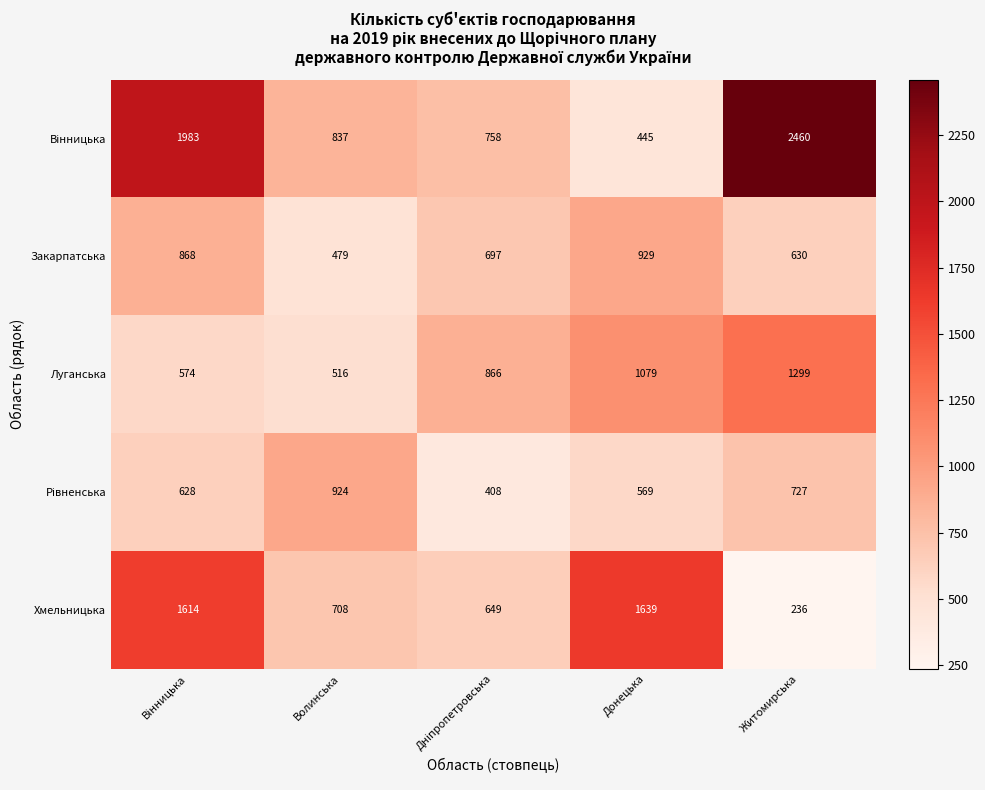

The value of Луганська at Житомирська is 1855. True or false?

False